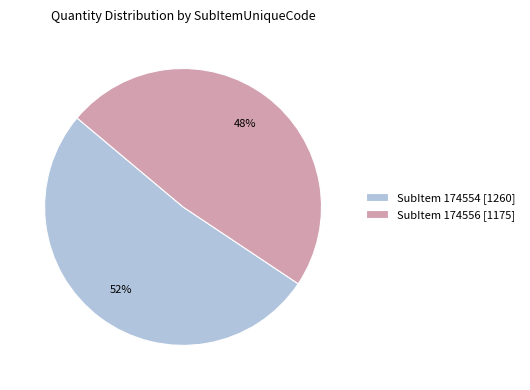

The SubItem 174554 [1260] slice represents 52% of the pie. True or false?

True